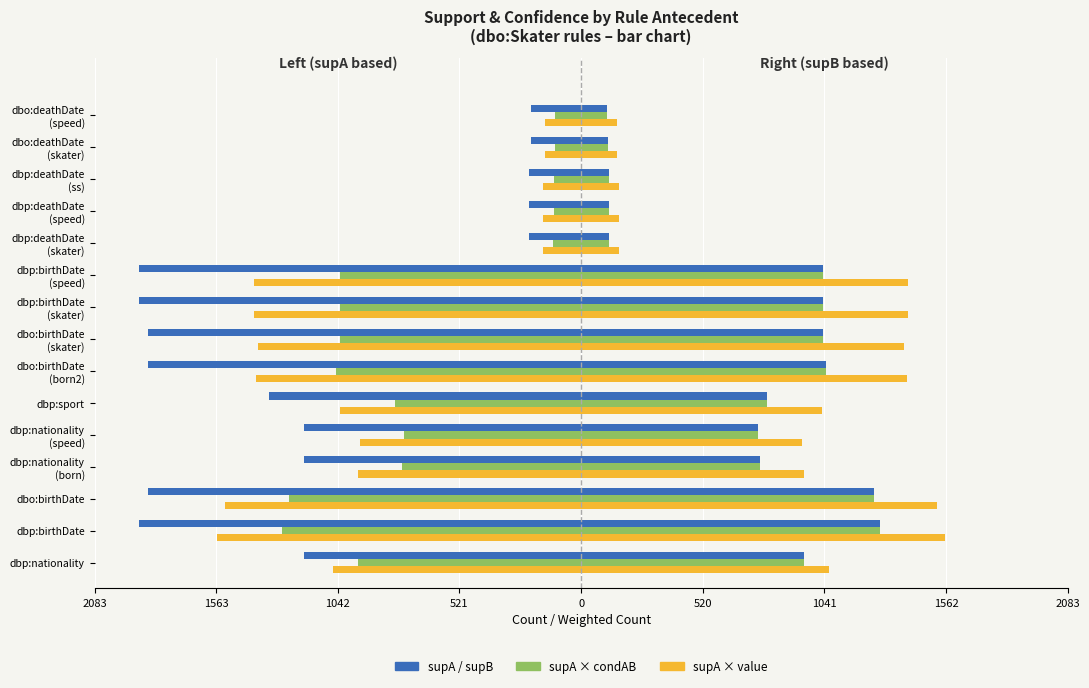

How many data points in supA × condAB are less than -796?

8